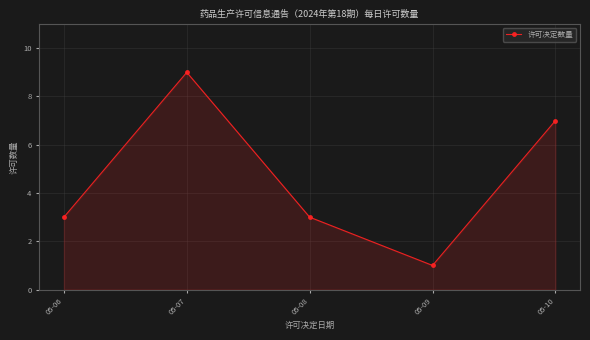

What is the value of the 2nd point from the left?

9